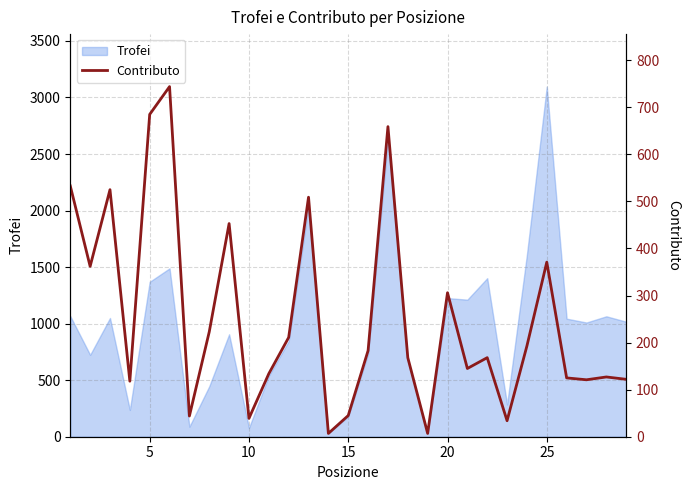

What is the highest value of the Trofei series?

3096